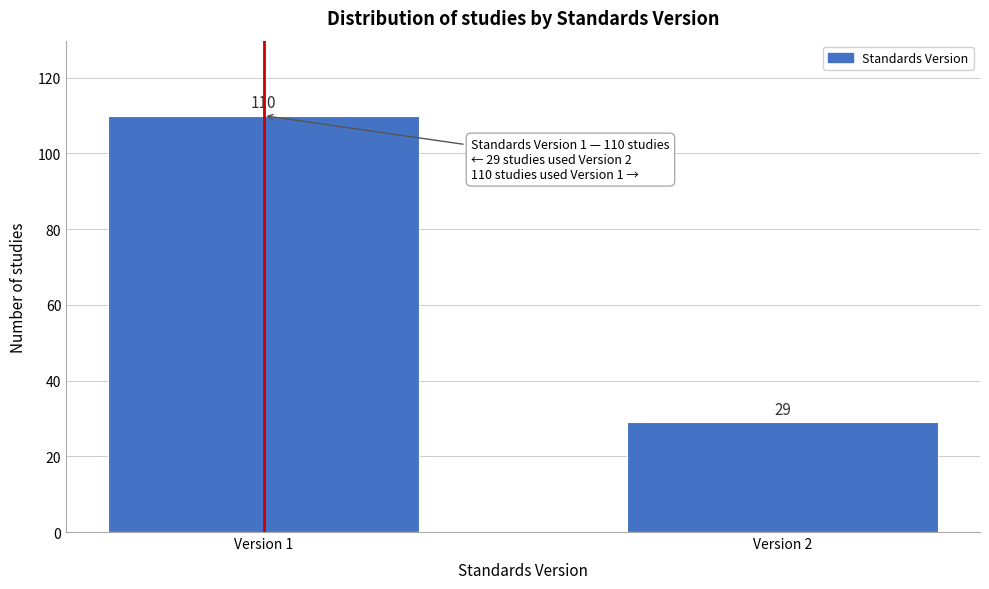

Reading left to right, list all the values displayed in this chart.

Version 1=110	Version 2=29